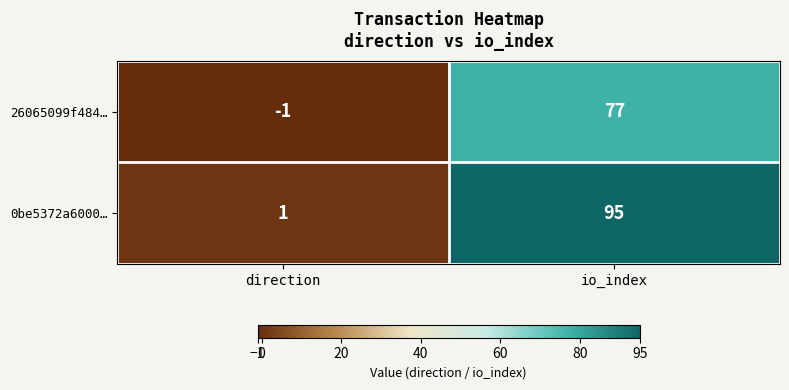

Which series has the largest total across all categories?

0be5372a6000…